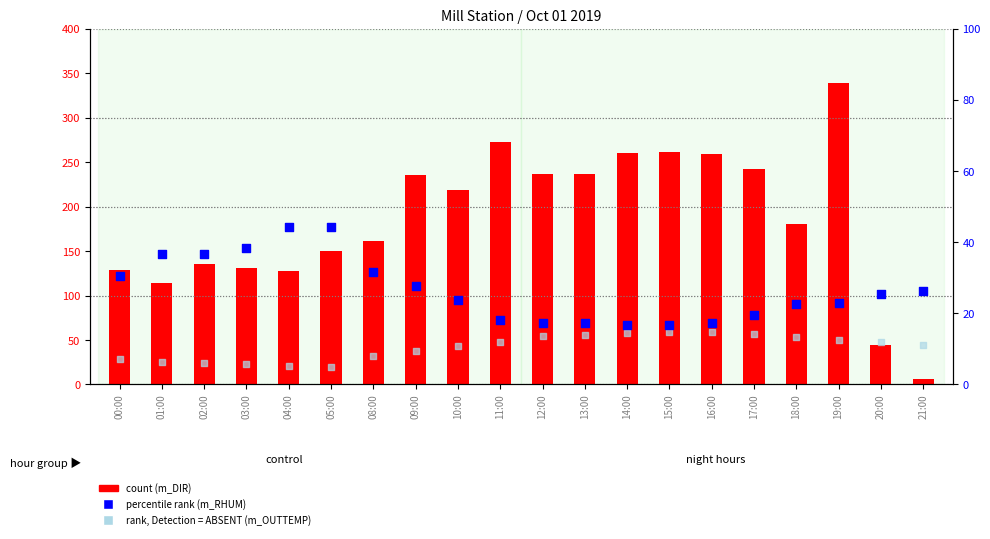

Which series reaches the maximum Y coordinate?

m_DIR (count)